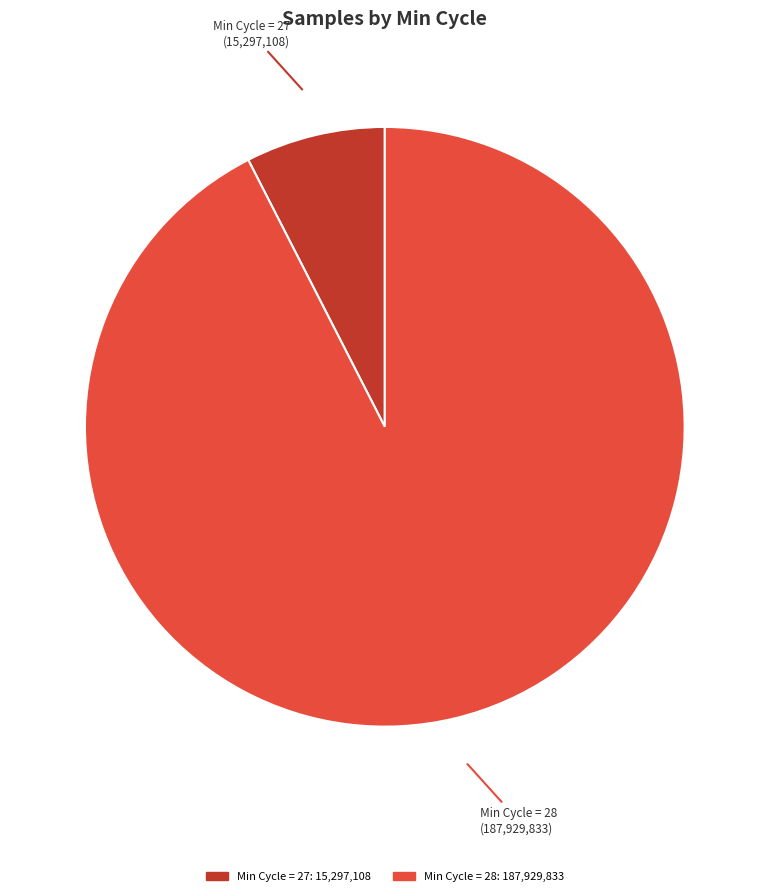

Does any single category account for the majority?

Yes